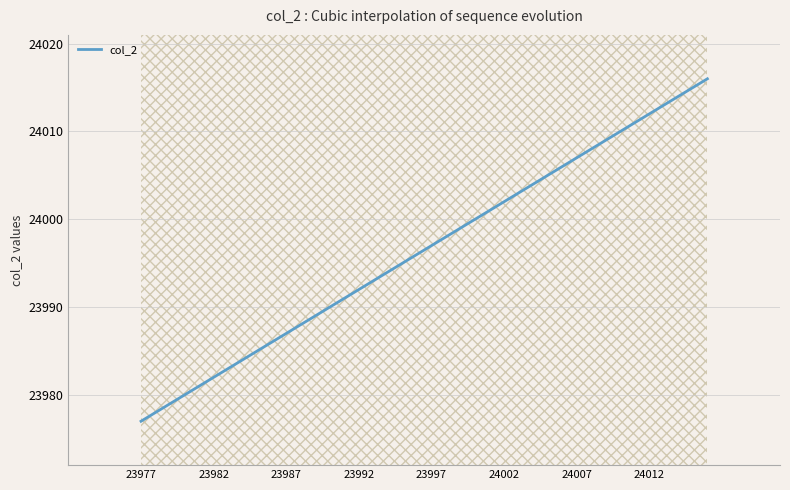

True or false: the data has more than 1 interior local peaks.

False